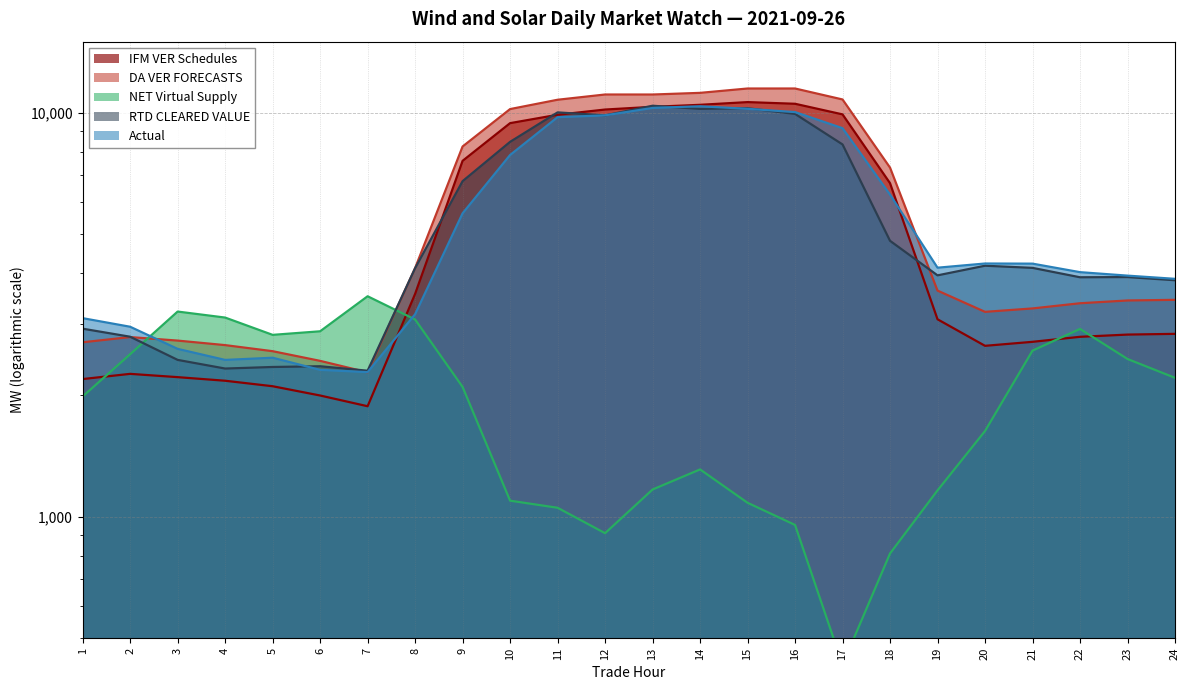

List the labels in order of DA VER FORECASTS value, smallest first.

7, 6, 5, 4, 1, 3, 2, 20, 21, 22, 23, 24, 19, 8, 18, 9, 10, 11, 17, 13, 12, 14, 15, 16